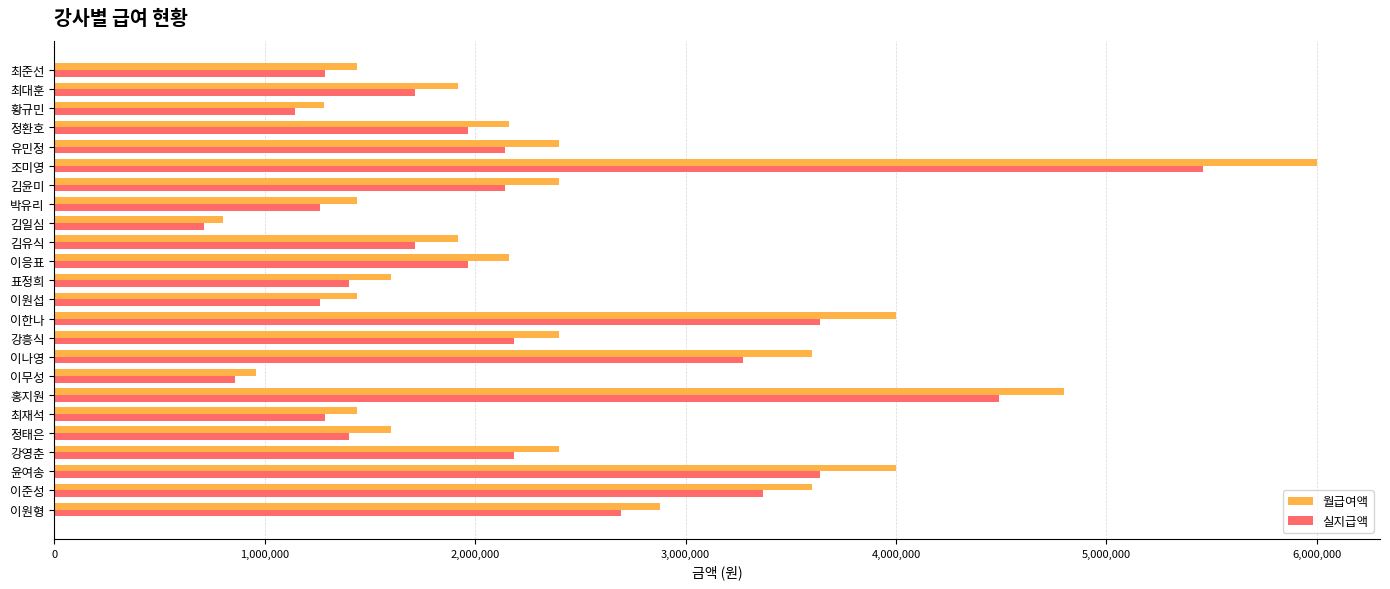

Rank the series by their maximum value, from highest to lowest.

월급여액, 실지급액